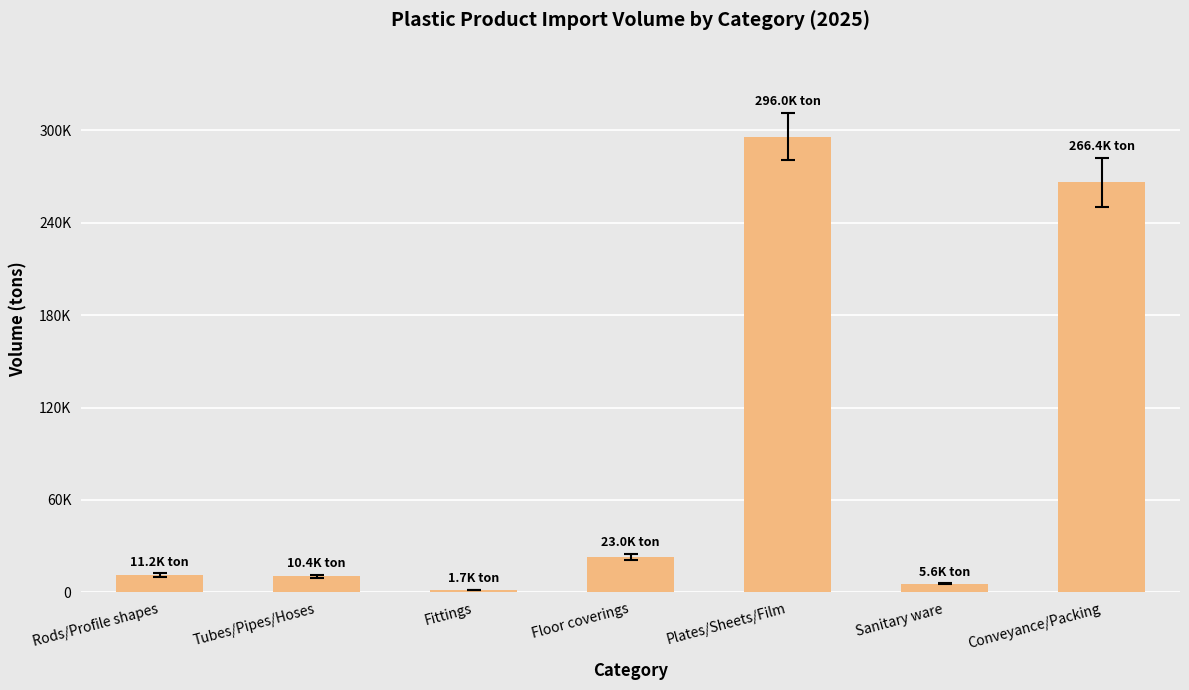

Does the chart contain any negative values?

No